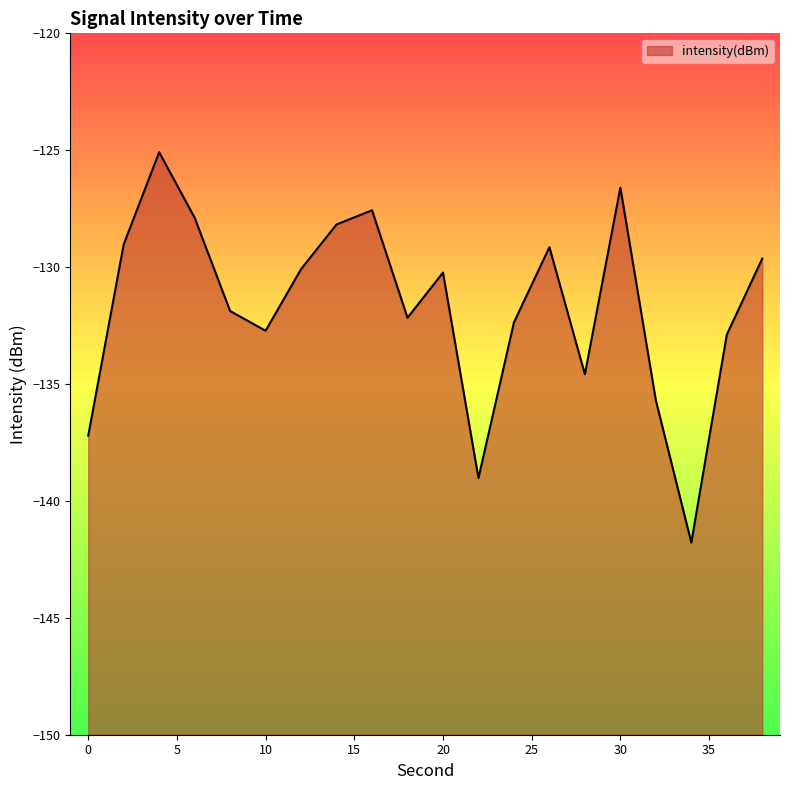

Is it true that the value at 8 is -131.9?

True